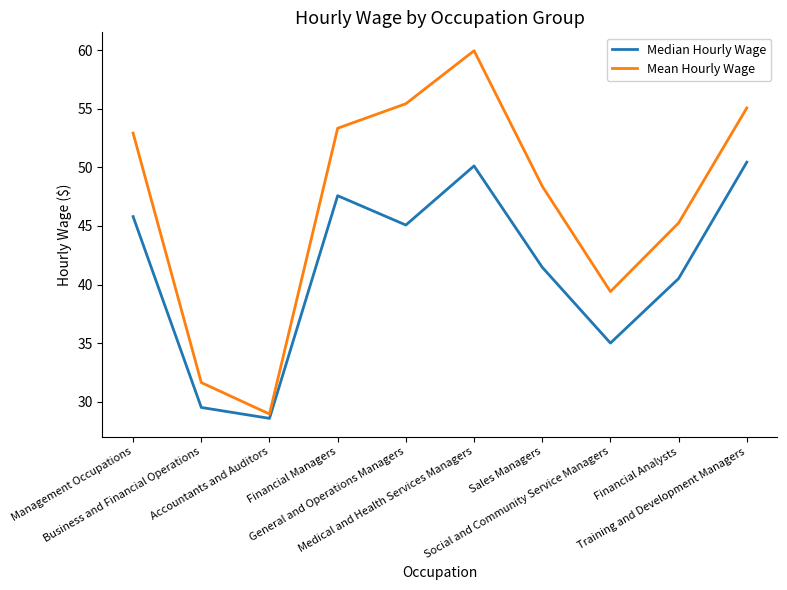

Rank the series by their maximum value, from lowest to highest.

Median Hourly Wage, Mean Hourly Wage